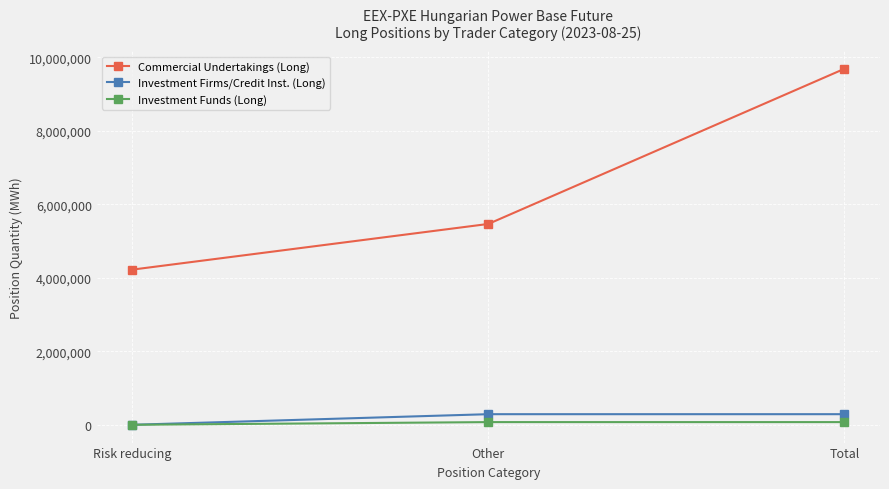

The Investment Firms/Credit Inst. (Long) series shows 288359 at Total. True or false?

True